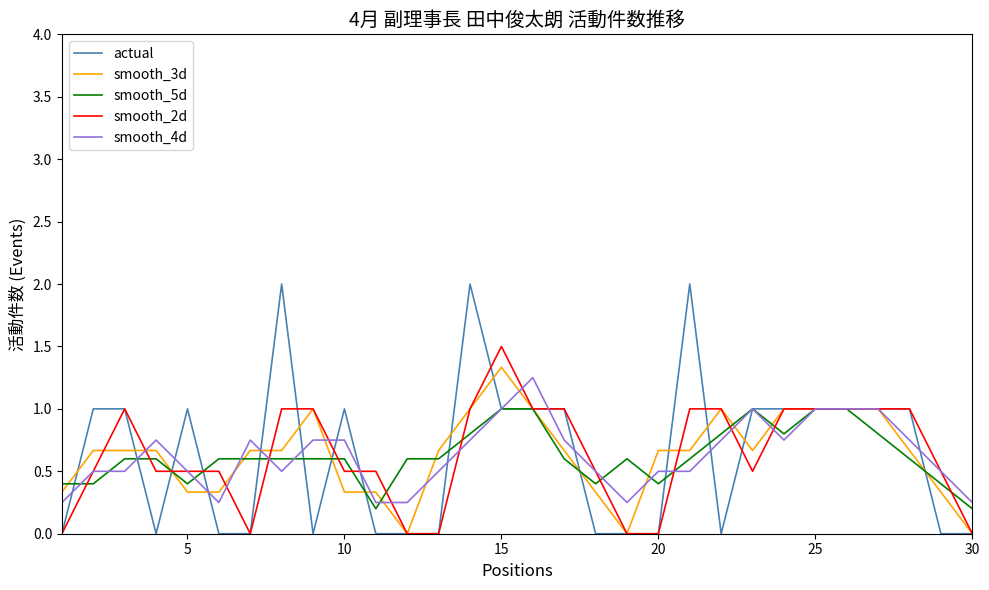

Which series has the largest range (max minus min)?

actual